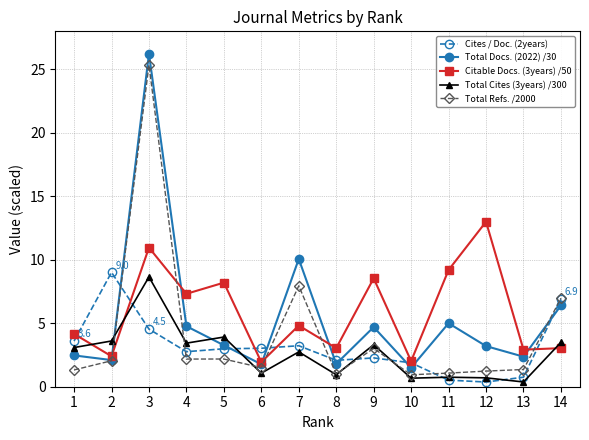

Which category has the highest value in the Total Refs. /2000 series?

3